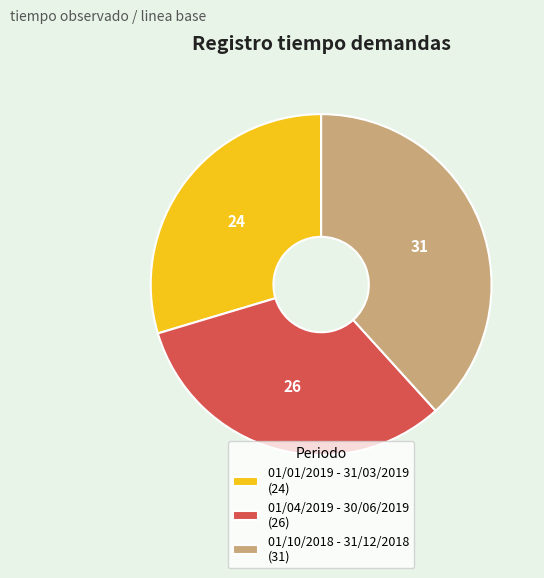

Does 01/04/2019 - 30/06/2019 (26) account for over 50% of the chart?

No